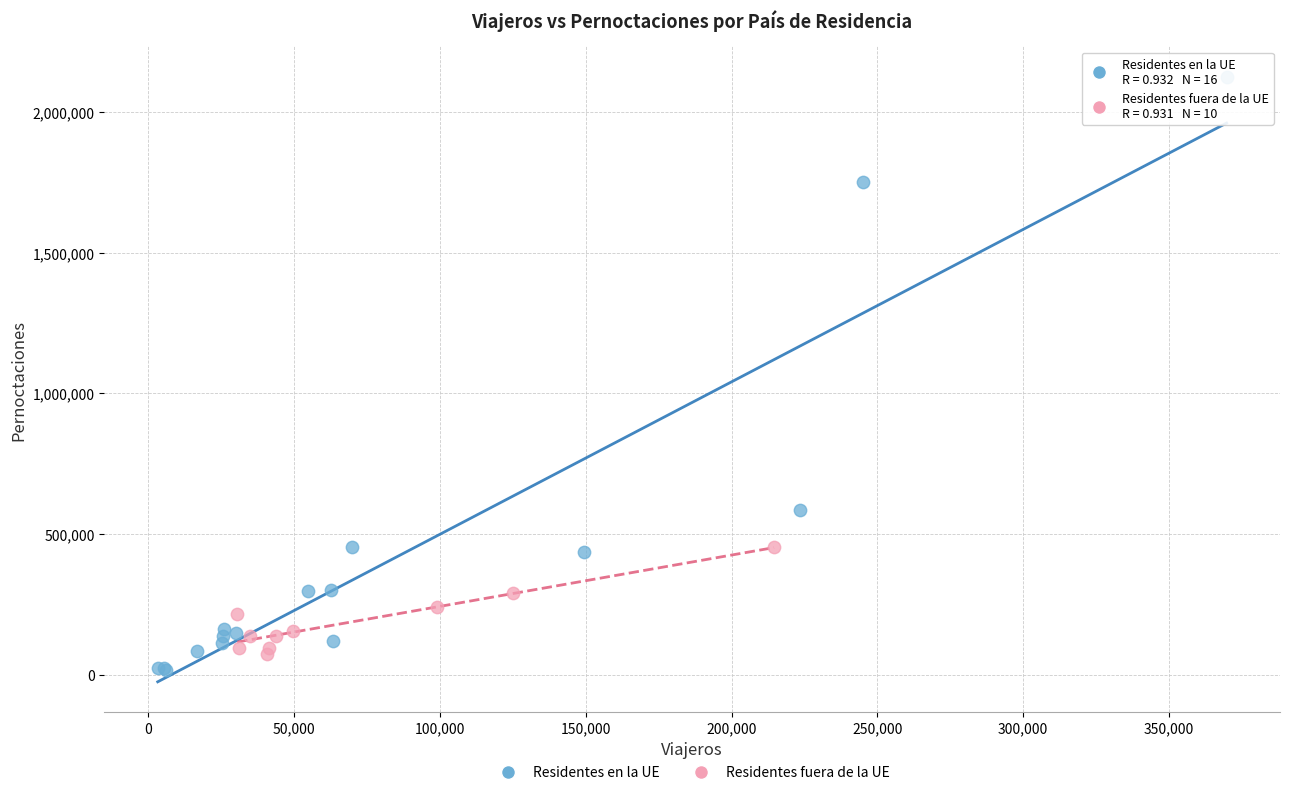

Which series contains the highest Y value?

Residentes en la UE